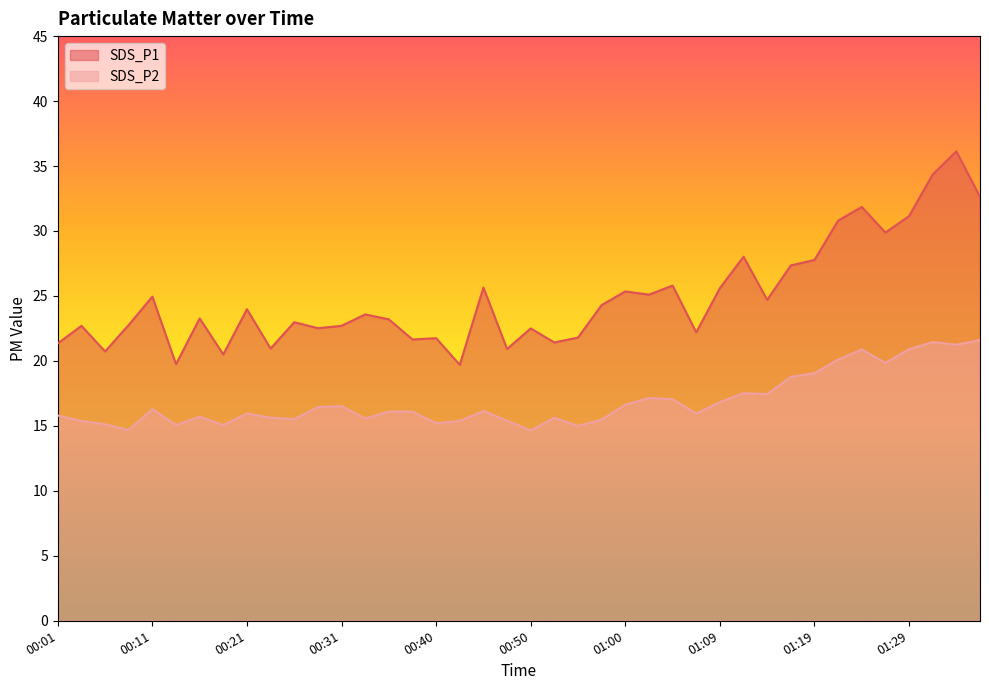

What is the spread (max minus min) of values at 01:05?

8.8